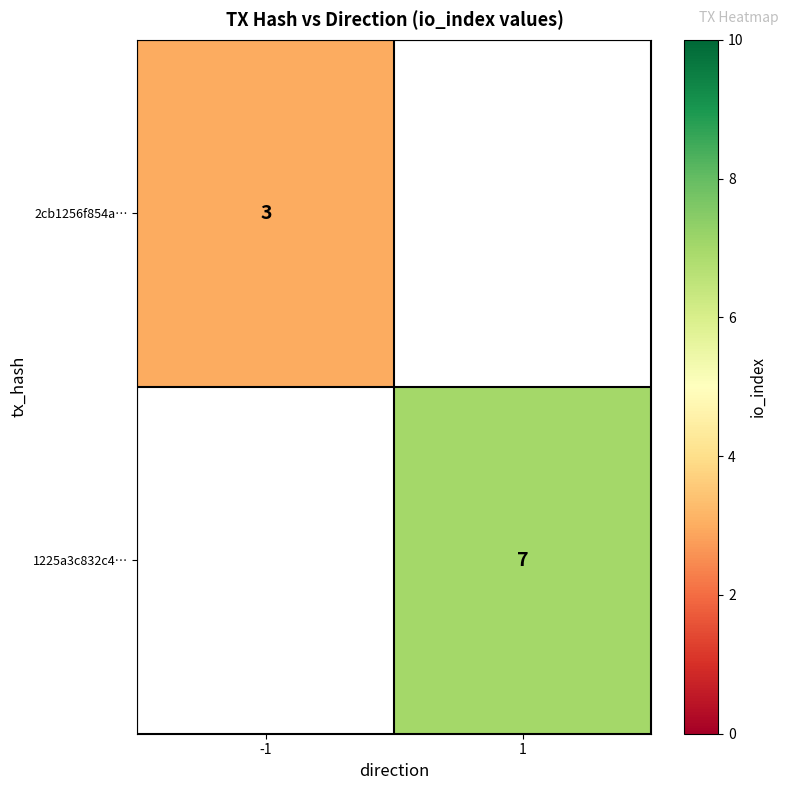

What is the greatest value displayed?

7.0